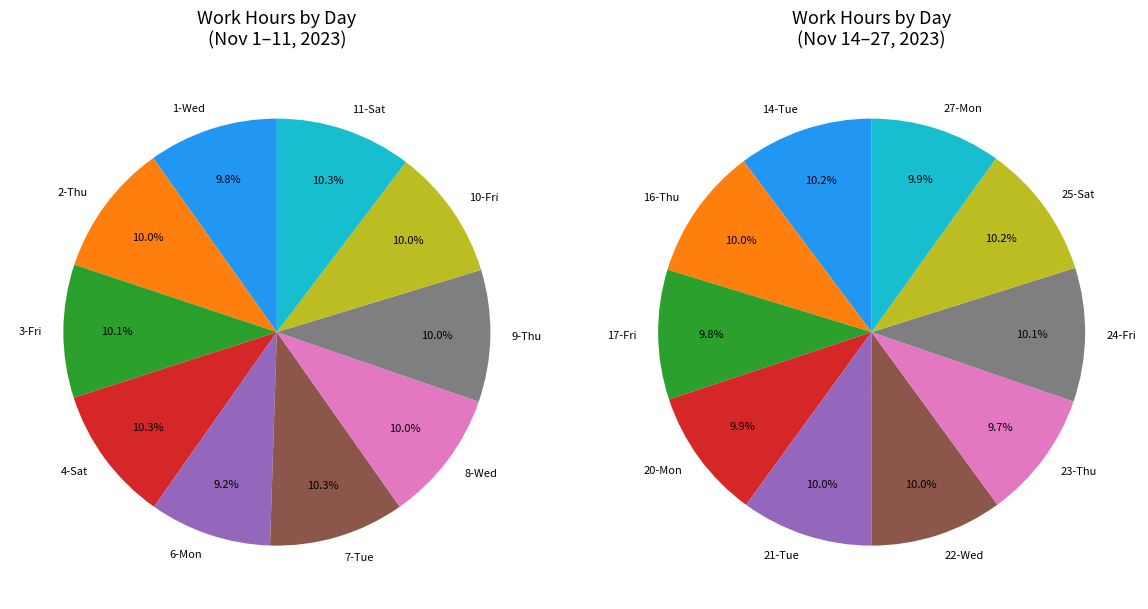

How many slices are in this pie chart?

20